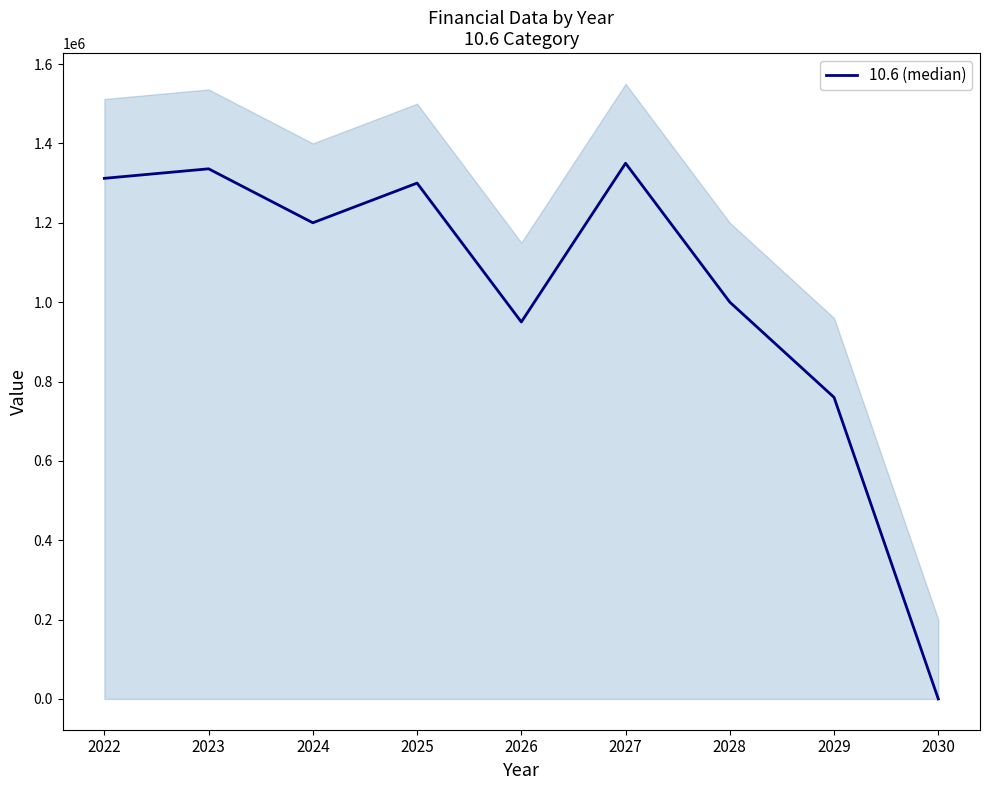

How many data points are less than 1200000?

4